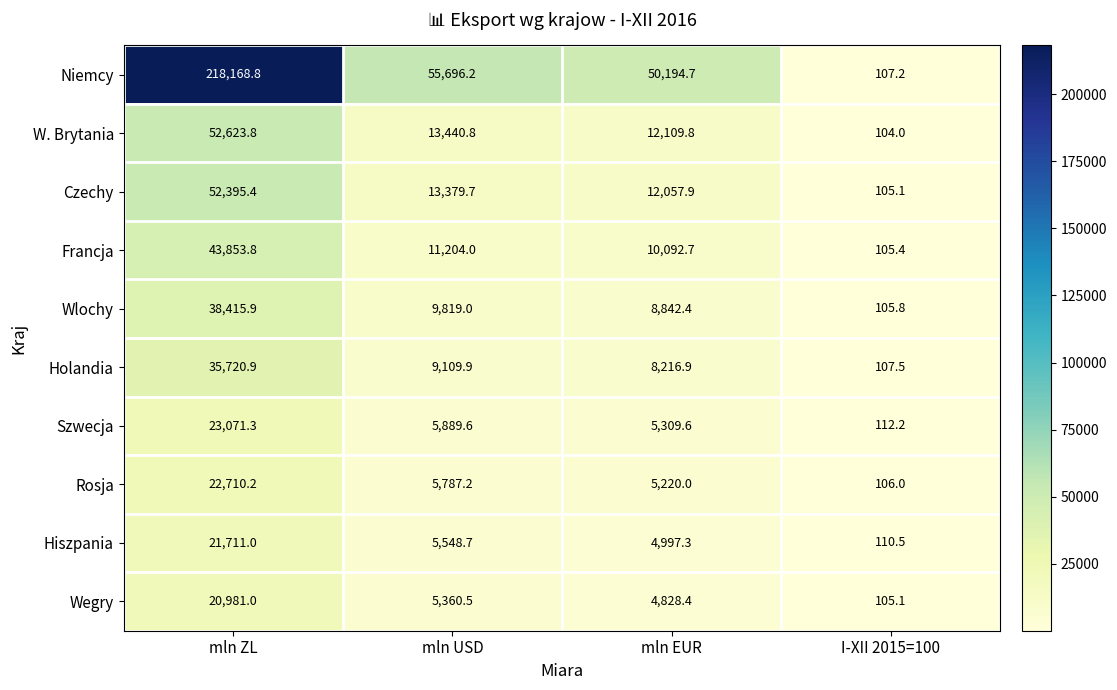

What is the minimum value shown in the chart?

104.0